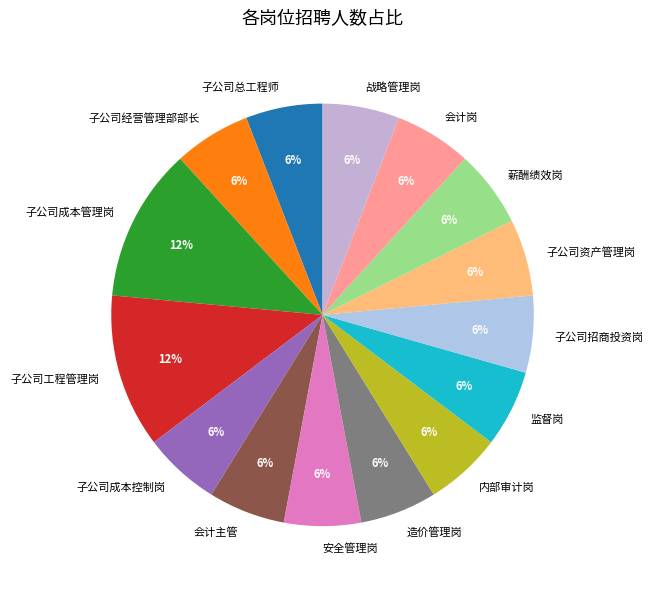

The 监督岗 slice represents 6% of the pie. True or false?

True